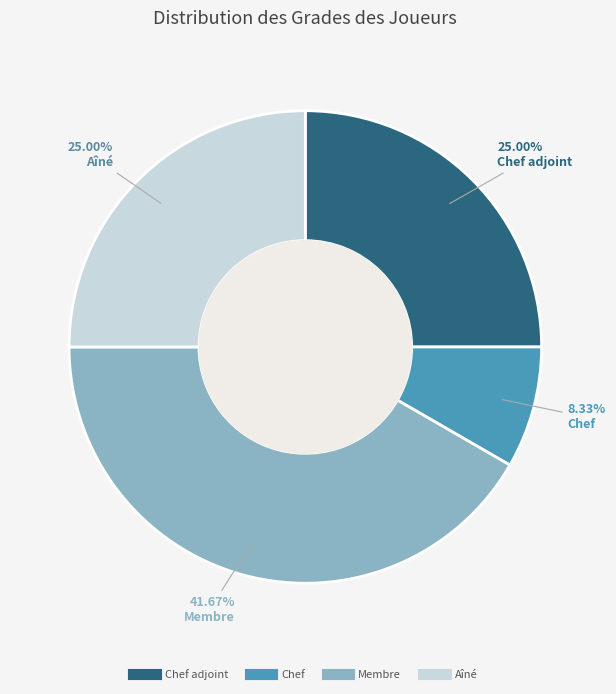

Does any single category account for the majority?

No